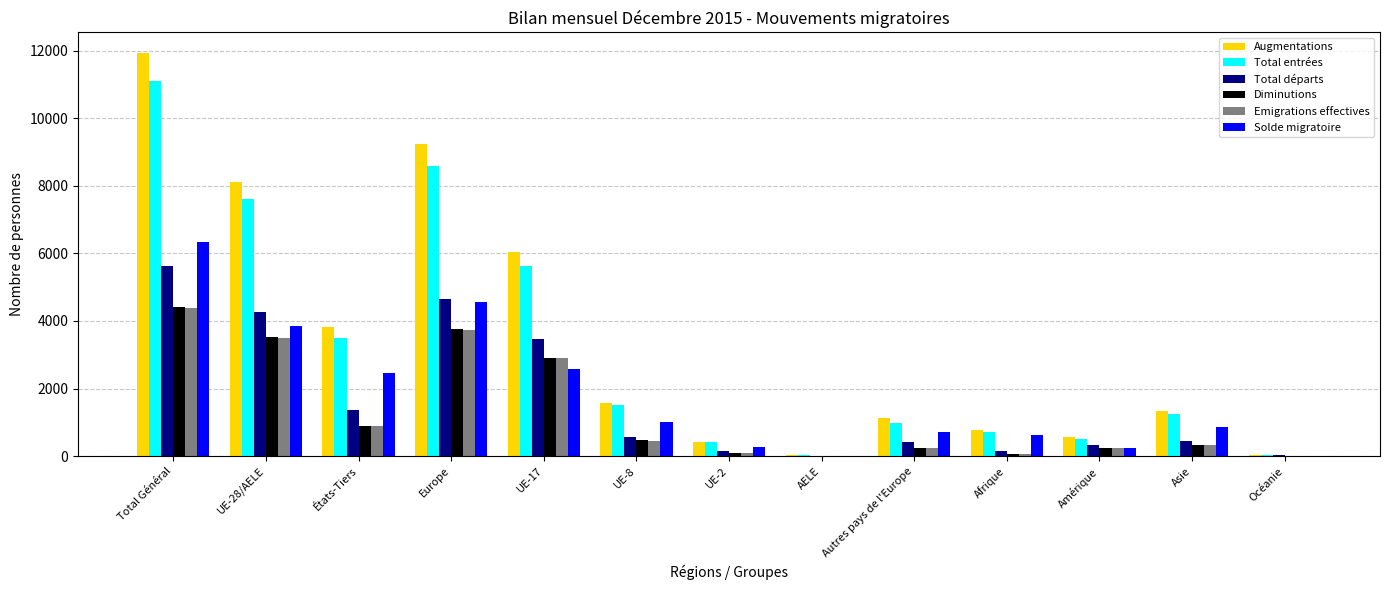

At which category is the sum across all series the highest?

Total Général